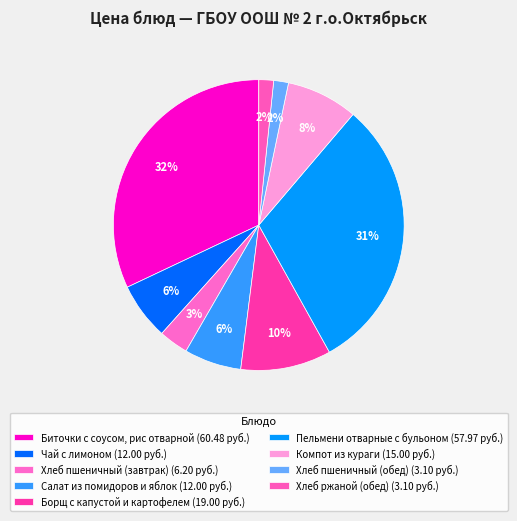

Which has a higher value, Биточки с соусом, рис отварной or Салат из помидоров и яблок?

Биточки с соусом, рис отварной